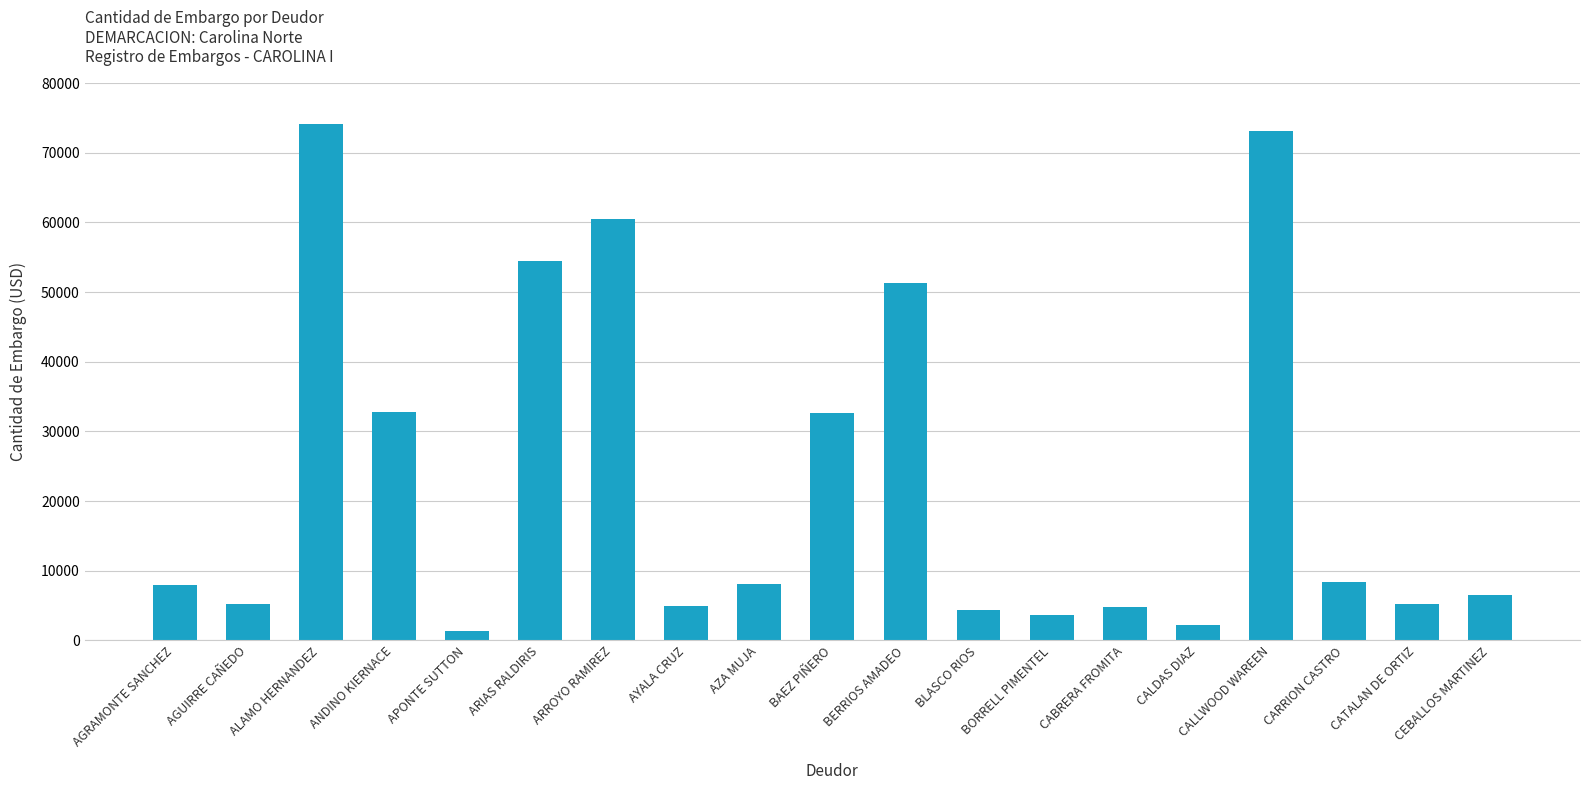

What is the greatest value displayed?

74116.6